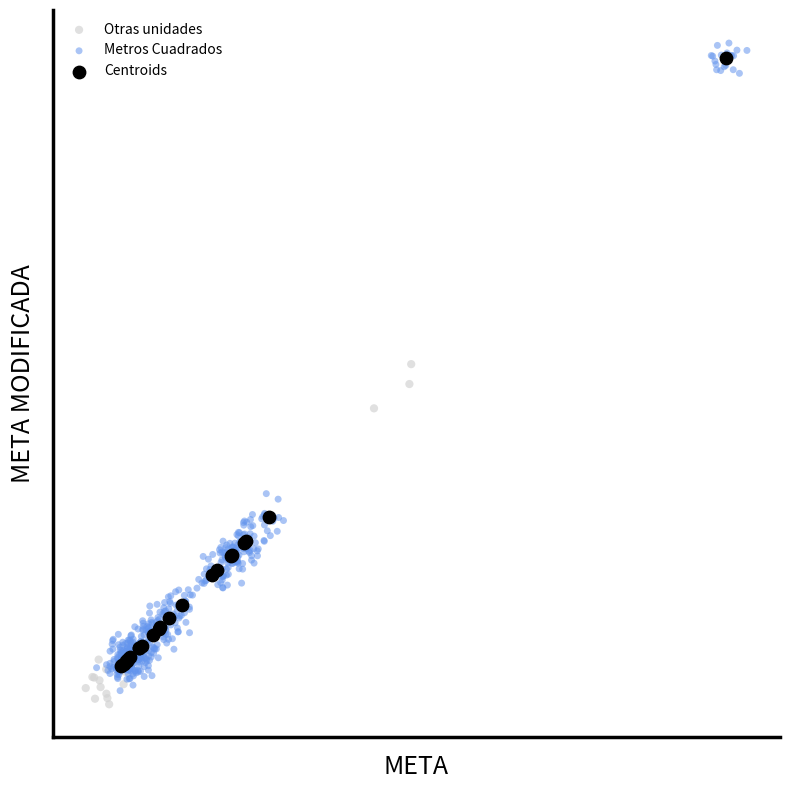

Which series reaches the maximum Y coordinate?

Metros Cuadrados